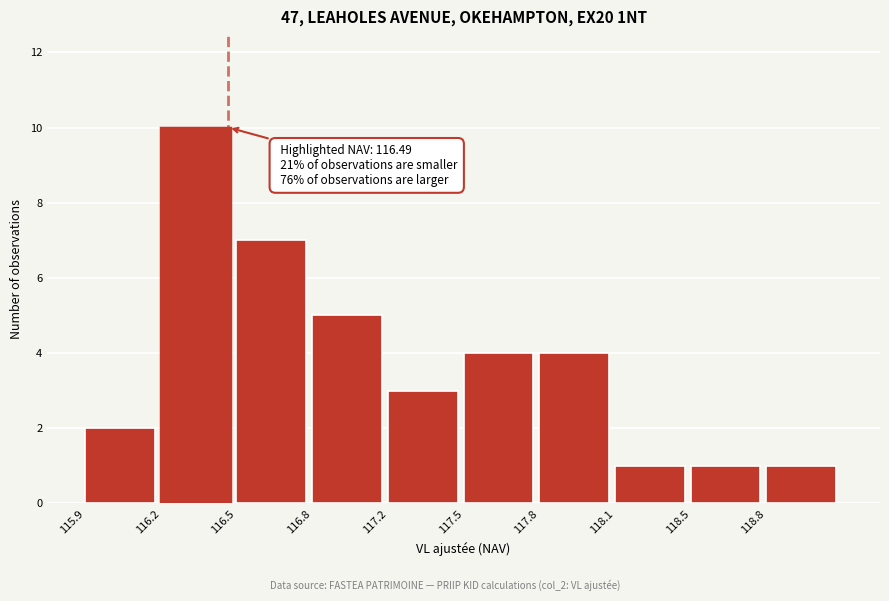

Reading left to right, what are all the values shown in this chart?

2	10	7	5	3	4	4	1	1	1